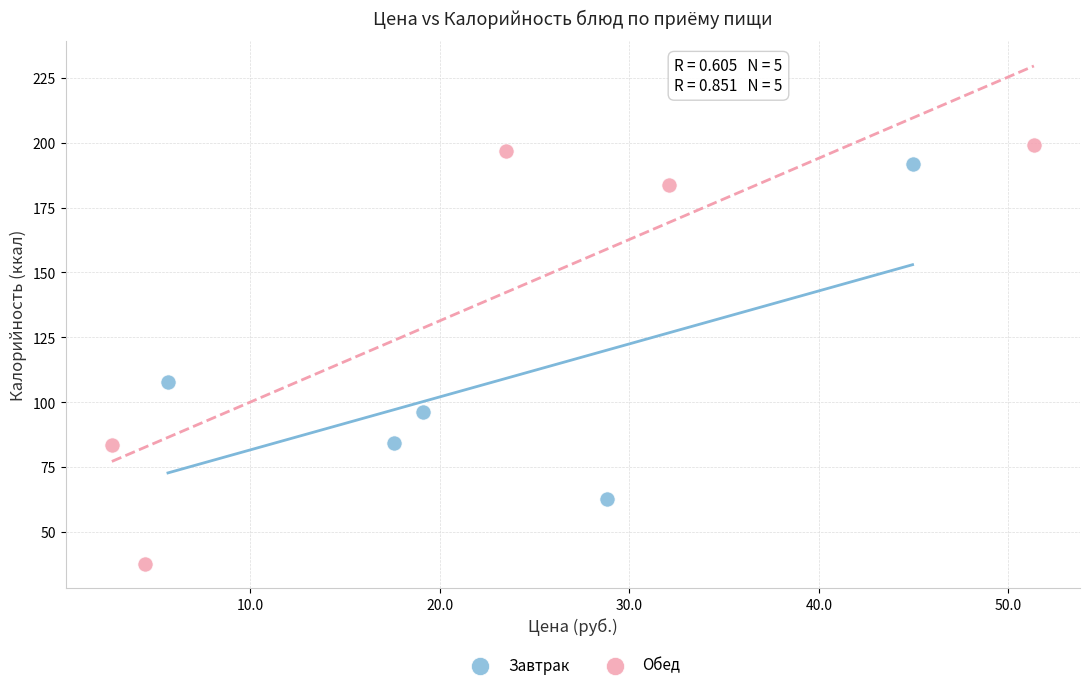

Which series contains the highest Y value?

Обед